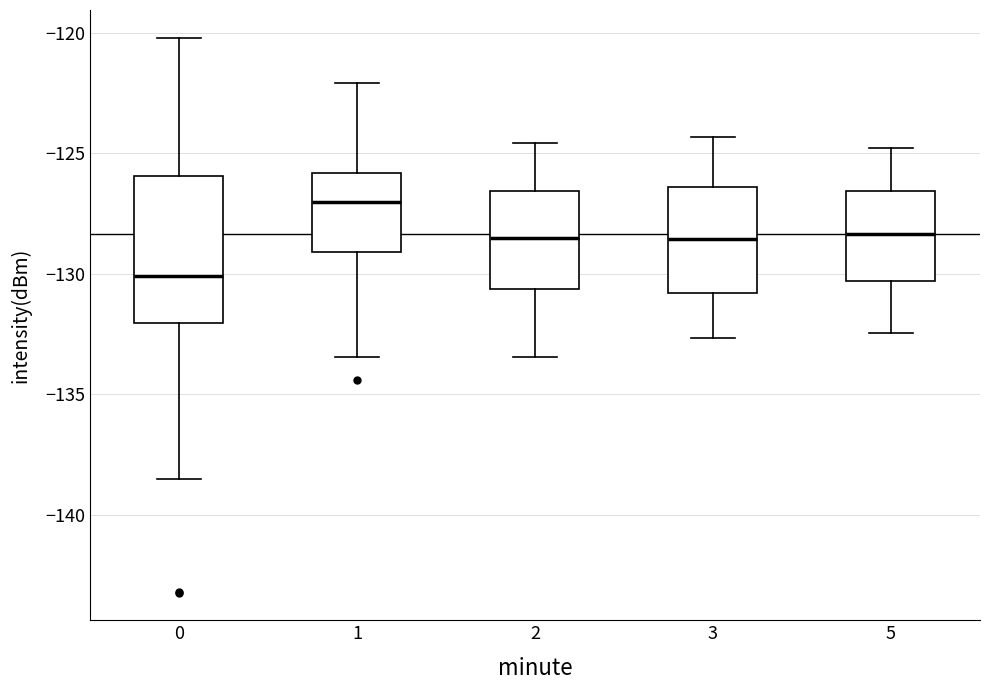

Which box has the lowest median line?

0